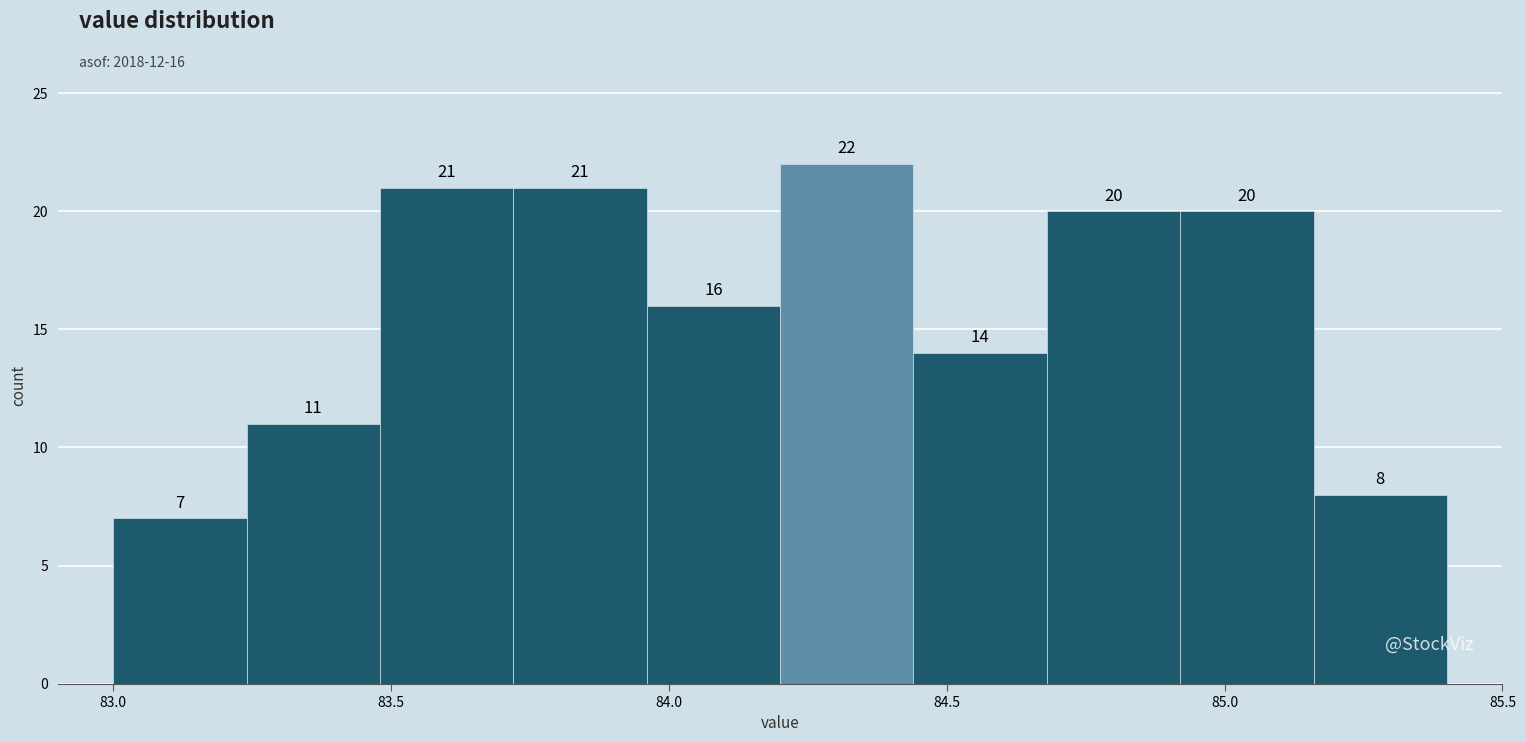

Over which range of the x-axis is the bar tallest?

84.20 to 84.44